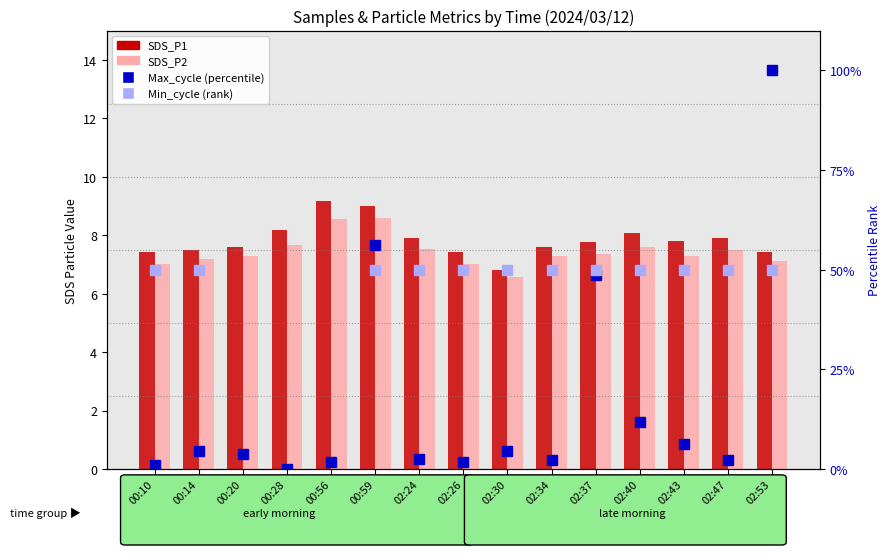

Count the number of categories in the chart.

15